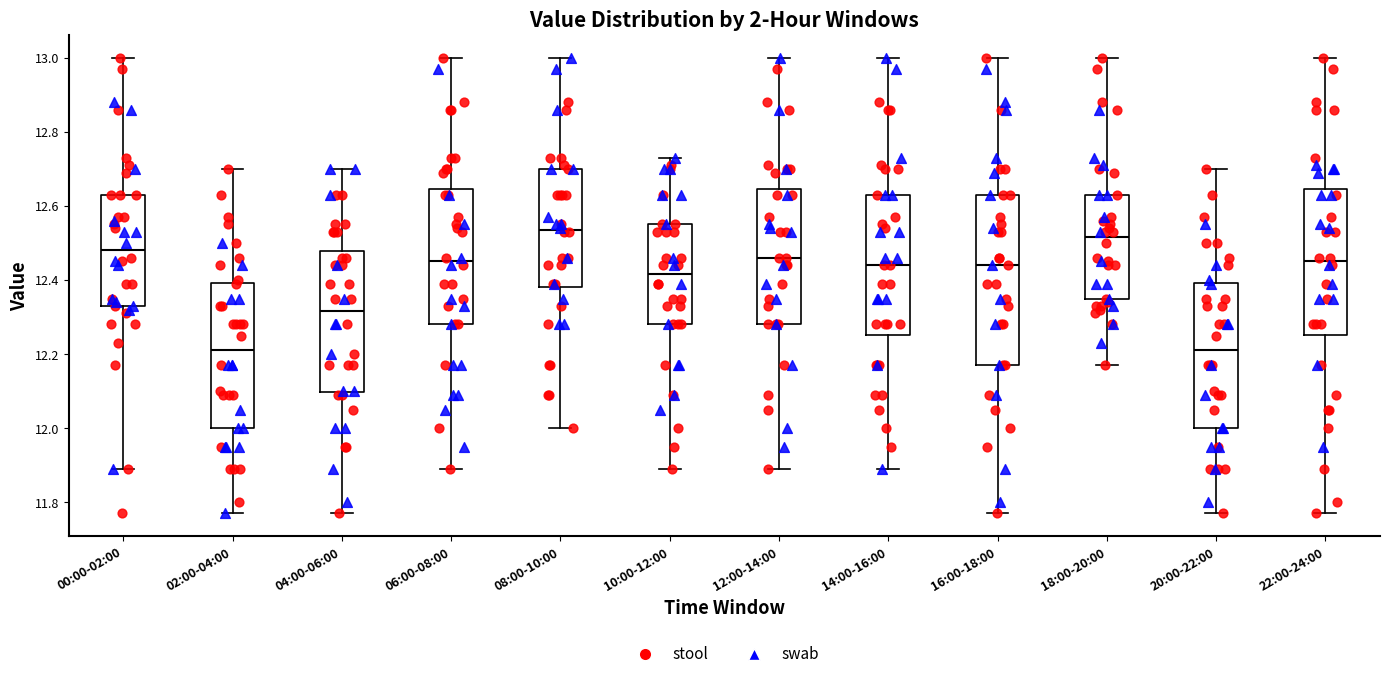

Reading left to right, transcribe this box plot: for each box, give where its median line is, the range the box spans, and where its two whiskers end, as read against the y-axis. The values are not printed on the chart, so give them approximately, as read against the axis.

00:00-02:00: median 12.48, box 12.34 to 12.64, whiskers 11.90 to 13.00
02:00-04:00: median 12.22, box 12.00 to 12.40, whiskers 11.78 to 12.70
04:00-06:00: median 12.32, box 12.10 to 12.48, whiskers 11.78 to 12.70
06:00-08:00: median 12.46, box 12.28 to 12.64, whiskers 11.90 to 13.00
08:00-10:00: median 12.54, box 12.38 to 12.70, whiskers 12.00 to 13.00
10:00-12:00: median 12.42, box 12.28 to 12.56, whiskers 11.90 to 12.74
12:00-14:00: median 12.46, box 12.28 to 12.64, whiskers 11.90 to 13.00
14:00-16:00: median 12.44, box 12.26 to 12.64, whiskers 11.90 to 13.00
16:00-18:00: median 12.44, box 12.18 to 12.64, whiskers 11.78 to 13.00
18:00-20:00: median 12.52, box 12.34 to 12.64, whiskers 12.18 to 13.00
20:00-22:00: median 12.22, box 12.00 to 12.40, whiskers 11.78 to 12.70
22:00-24:00: median 12.46, box 12.26 to 12.64, whiskers 11.78 to 13.00